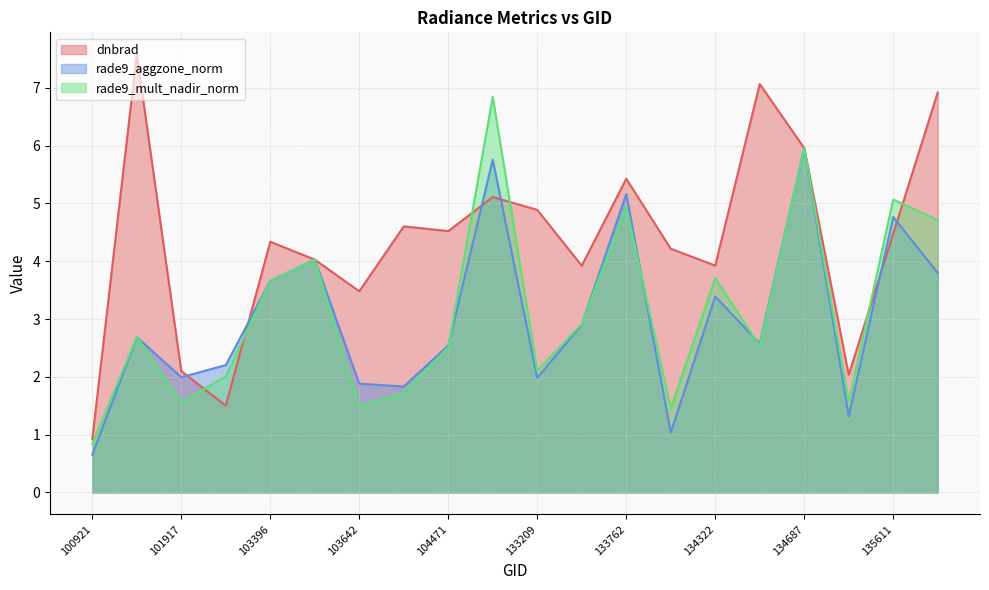

Reading left to right, list all the values displayed in this chart.

dnbrad: 100921=0.9	101805=7.6	101917=2.1	102300=1.5	103396=4.3	103515=4.0	103642=3.5	103988=4.6	104471=4.5	132847=5.1	133209=4.9	133404=3.9	133762=5.4	134138=4.2	134322=3.9	134492=7.1	134687=6.0	134872=2.0	135611=4.5	136001=6.9
rade9_aggzone_norm: 100921=0.7	101805=2.7	101917=2.0	102300=2.2	103396=3.7	103515=4.0	103642=1.9	103988=1.8	104471=2.5	132847=5.8	133209=2.0	133404=2.9	133762=5.2	134138=1.0	134322=3.4	134492=2.6	134687=6.0	134872=1.3	135611=4.8	136001=3.8
rade9_mult_nadir_norm: 100921=0.8	101805=2.7	101917=1.6	102300=2.0	103396=3.7	103515=4.0	103642=1.5	103988=1.7	104471=2.5	132847=6.8	133209=2.1	133404=2.9	133762=4.9	134138=1.5	134322=3.7	134492=2.5	134687=6.0	134872=1.6	135611=5.1	136001=4.7